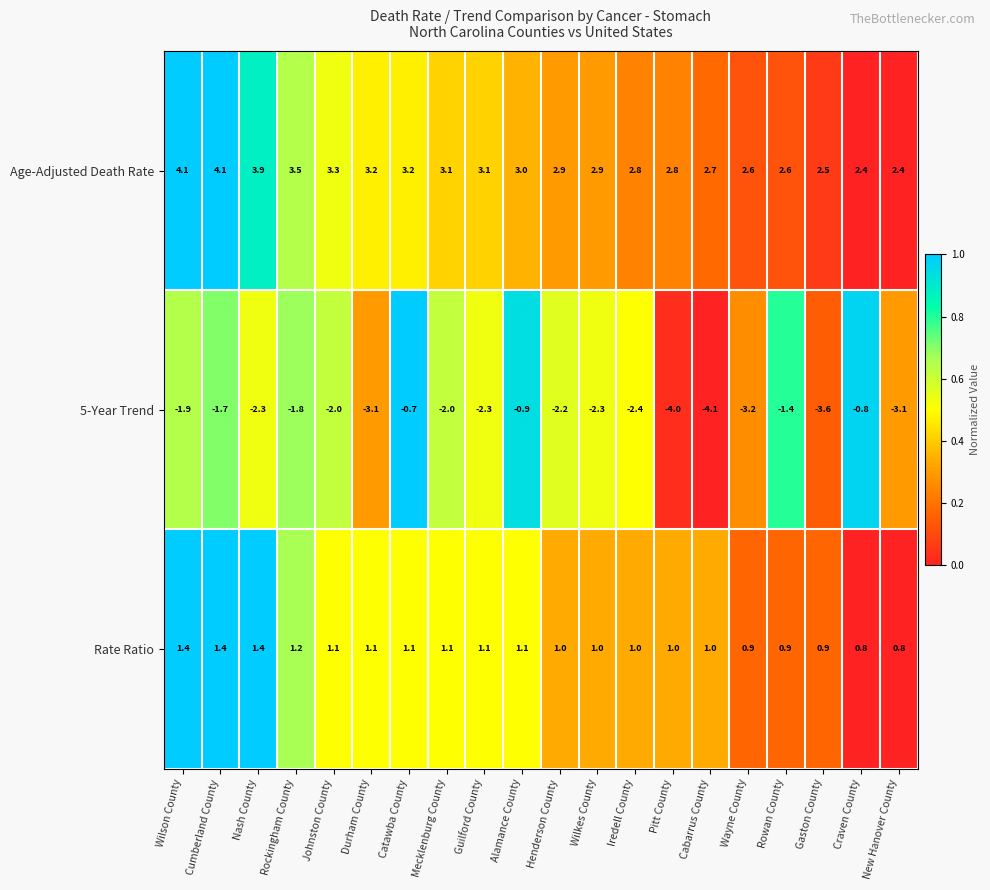

The value of 5-Year Trend at Nash County is -2.3. True or false?

True